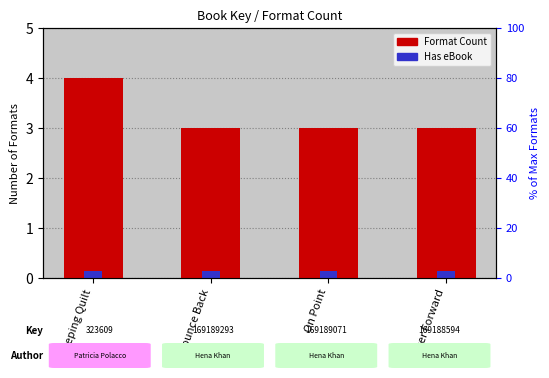

What is the value of the 3rd bar from the left?

3